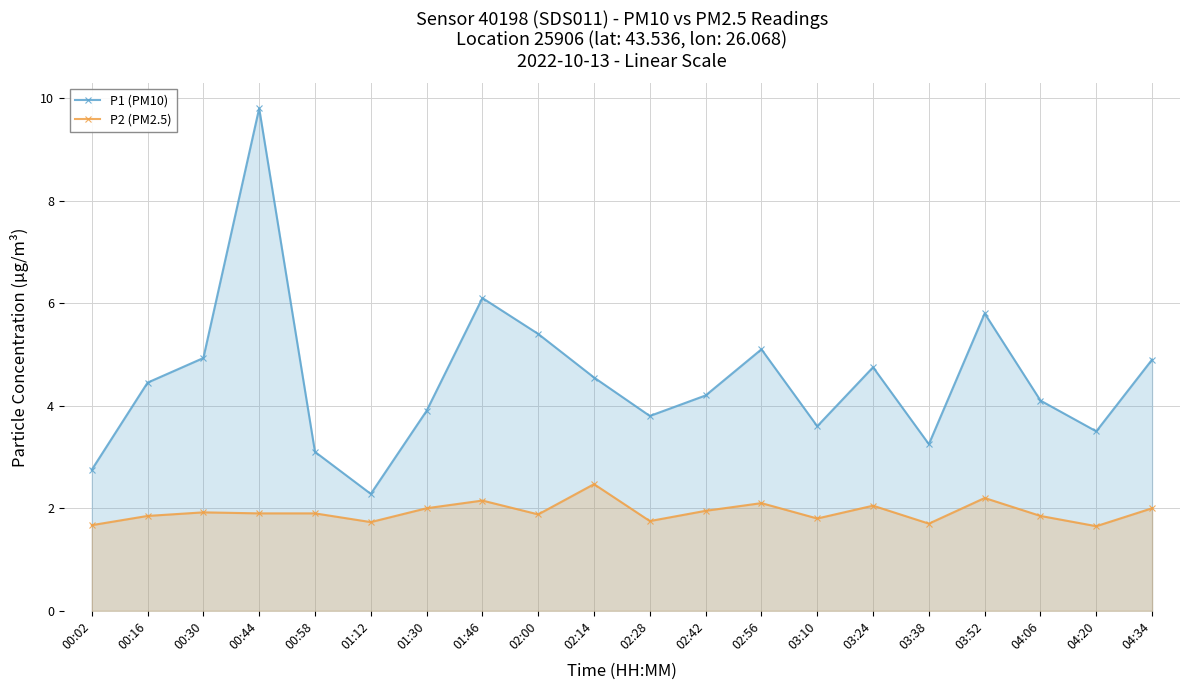

At which label does P1 (PM10) reach its peak?

00:44